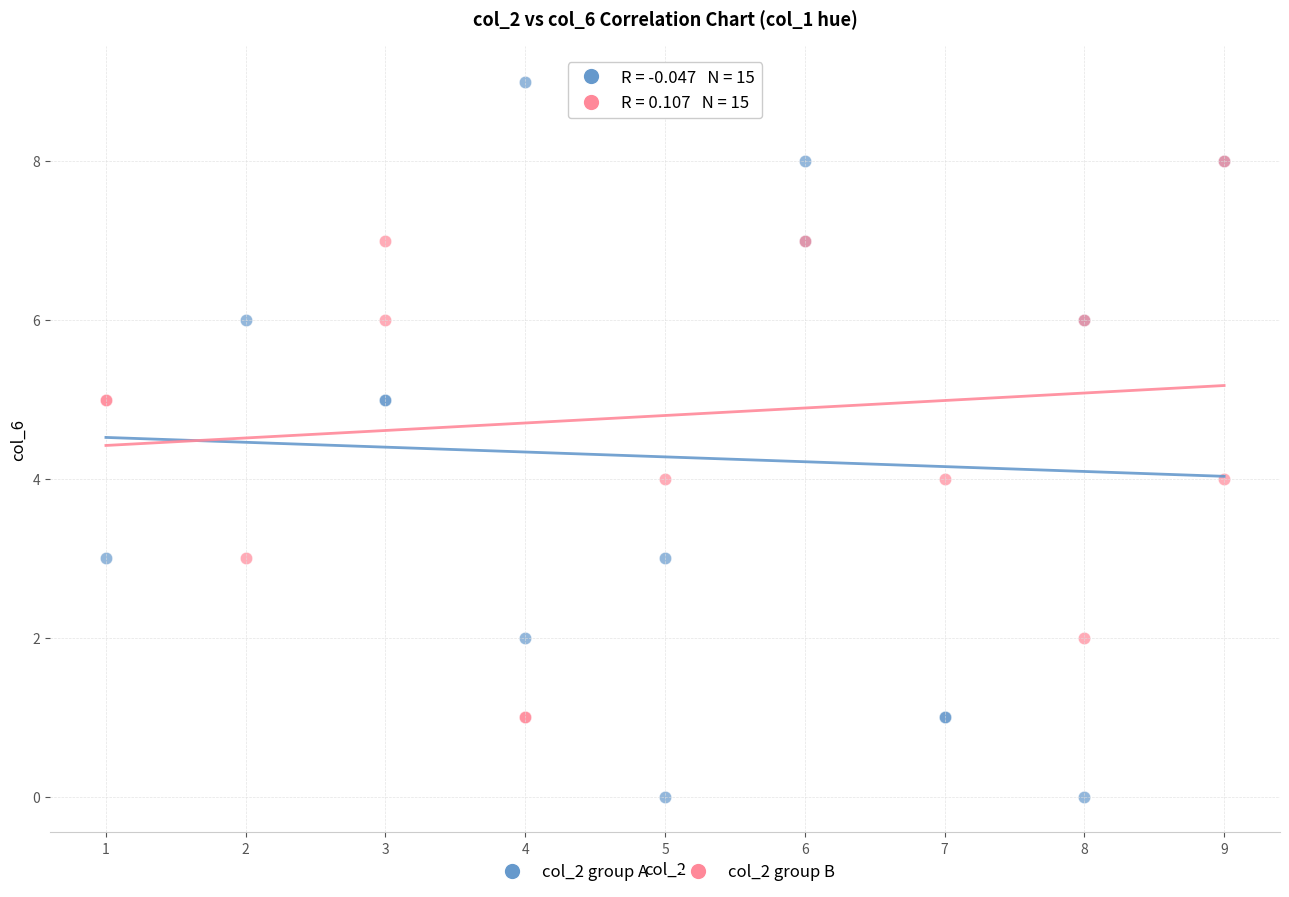

Which series contains the lowest Y value?

col_2 group A